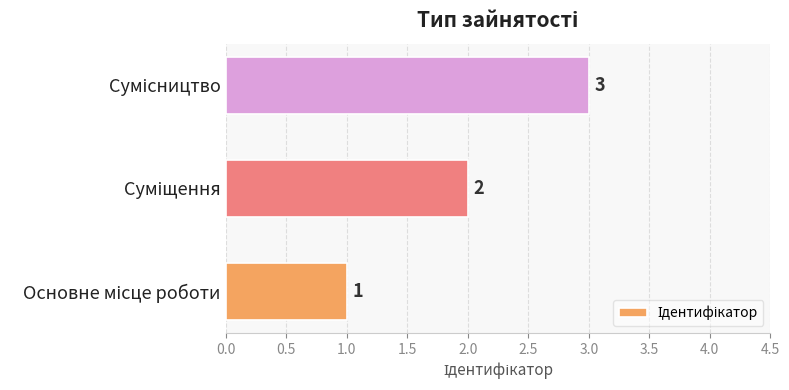

How many values are between 1 and 3?

3